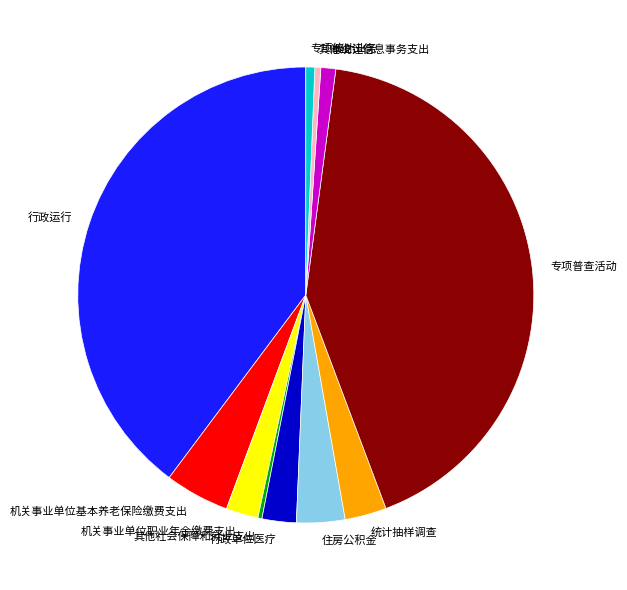

Count the number of slices in the pie.

11